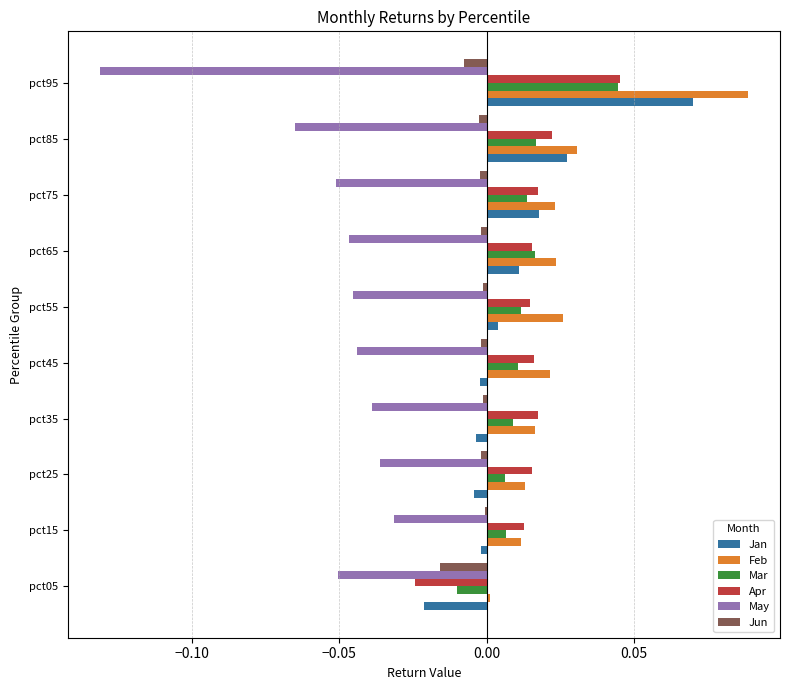

Is it true that Mar equals 0.0 at pct95?

True